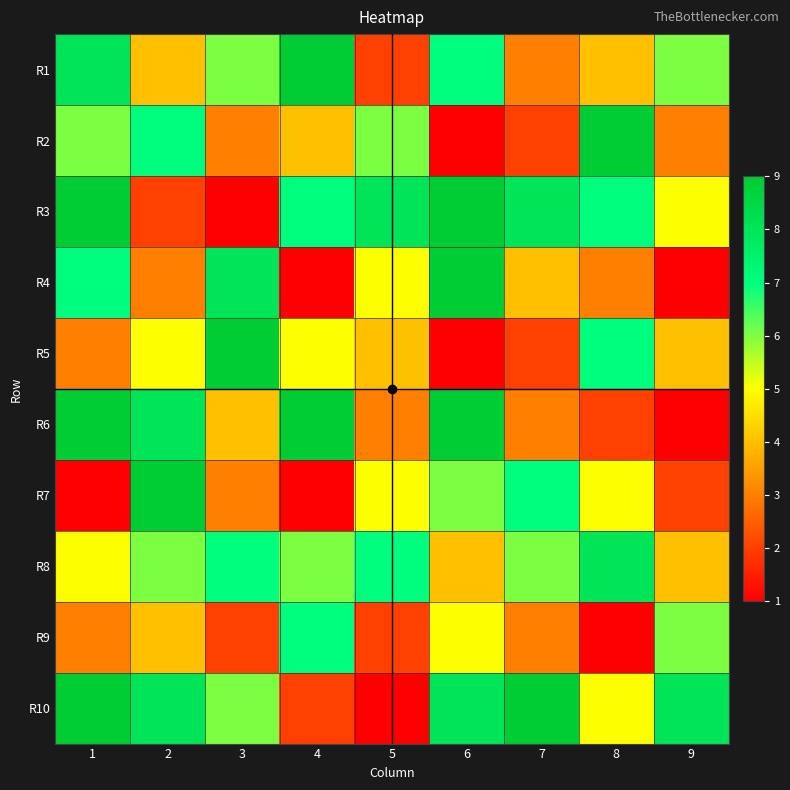

What is the smallest value displayed?

1